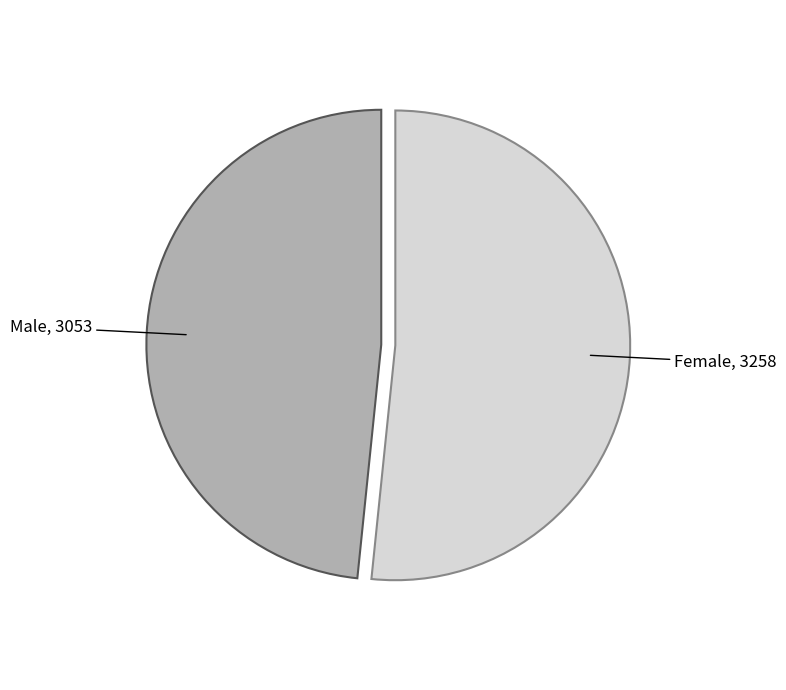

Approximately how many times larger is the value at Female compared to Male?

1.1